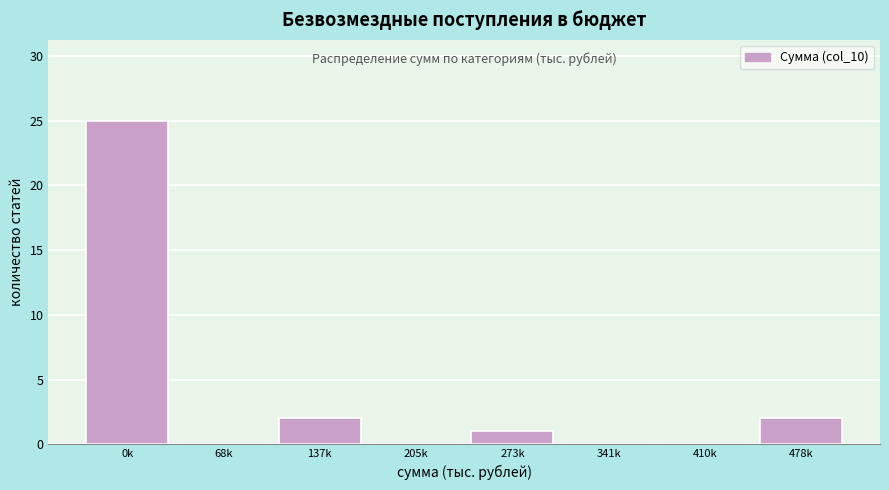

Reading left to right, extract all data points from this chart.

0k=25	68k=0	137k=2	205k=0	273k=1	341k=0	410k=0	478k=2